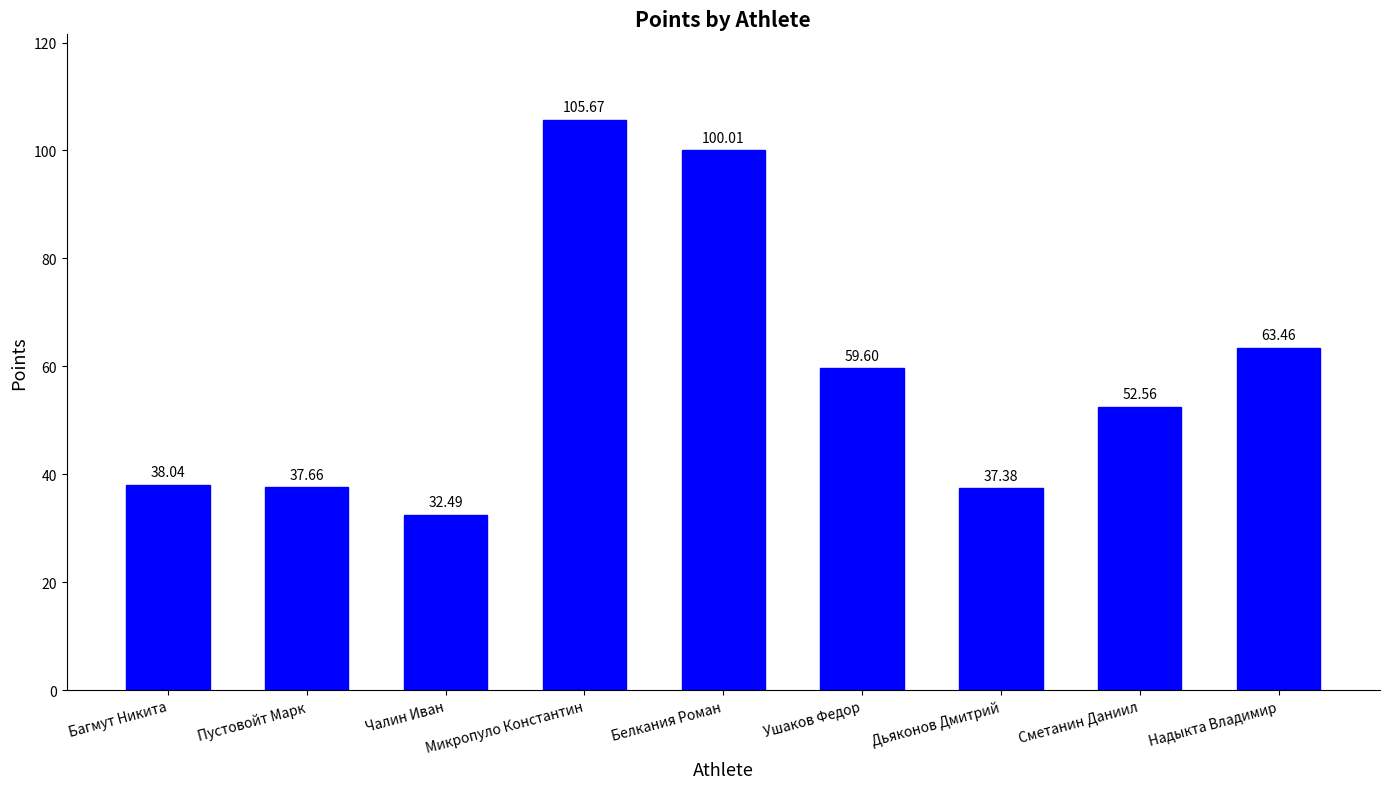

Rank the categories by value from lowest to highest.

Чалин Иван, Дьяконов Дмитрий, Пустовойт Марк, Багмут Никита, Сметанин Даниил, Ушаков Федор, Надыкта Владимир, Белкания Роман, Микропуло Константин